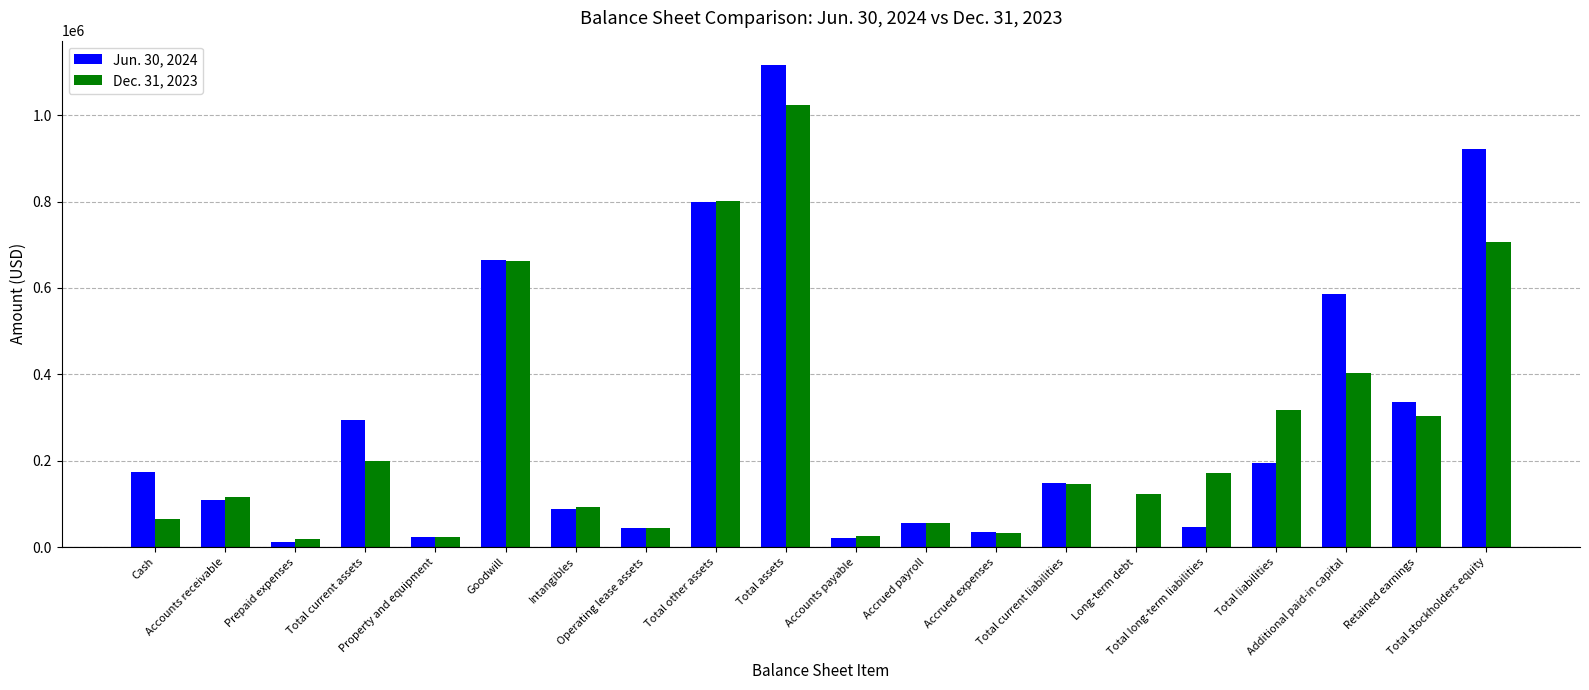

How many groups of bars are there?

20